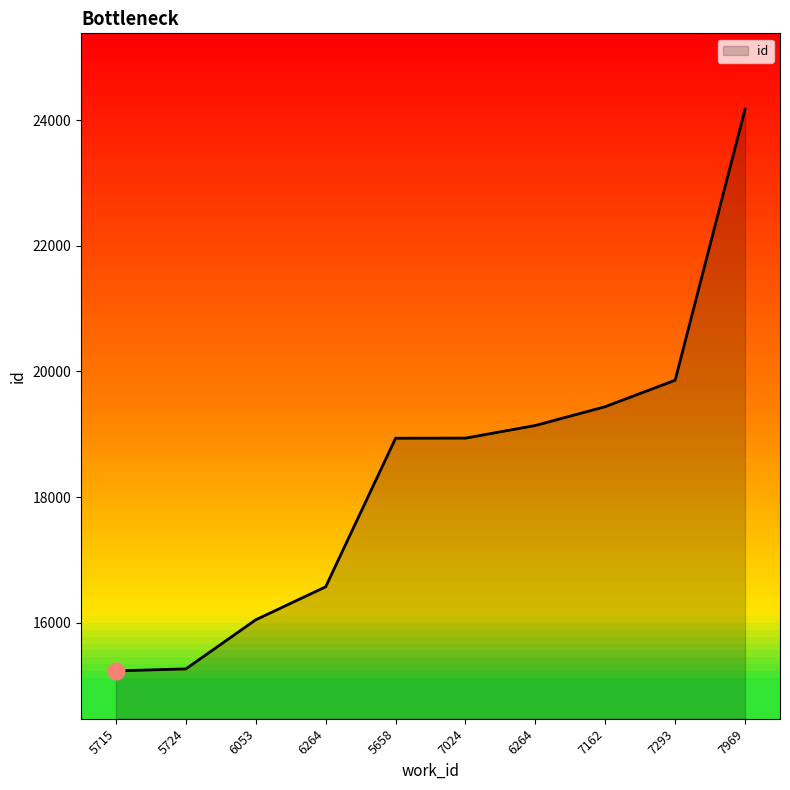

What is the sum of all values?

183606